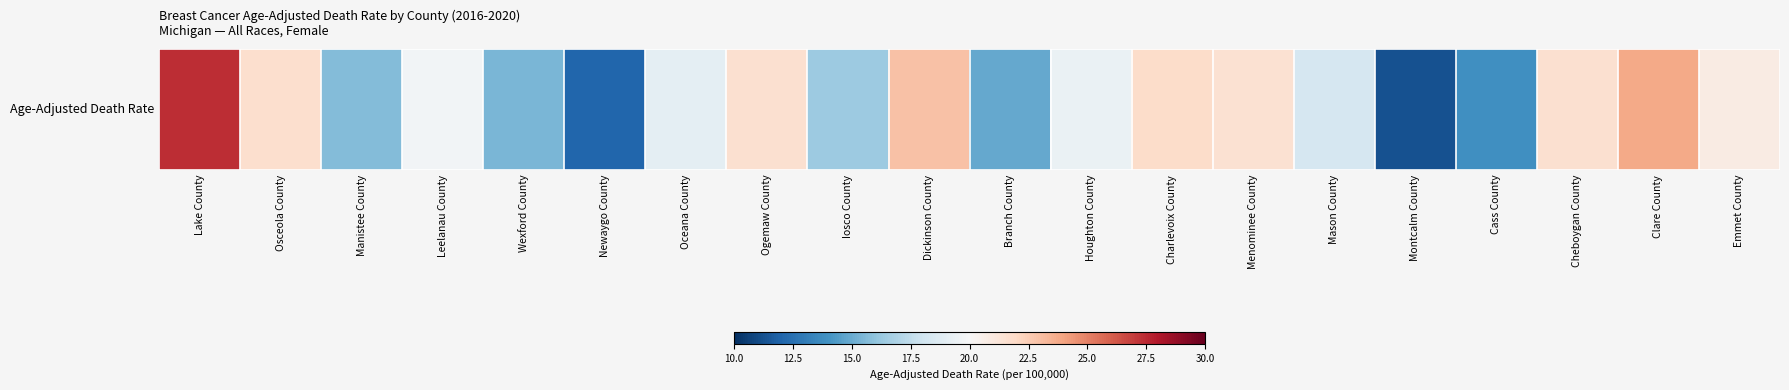

What is the smallest value displayed?

11.3